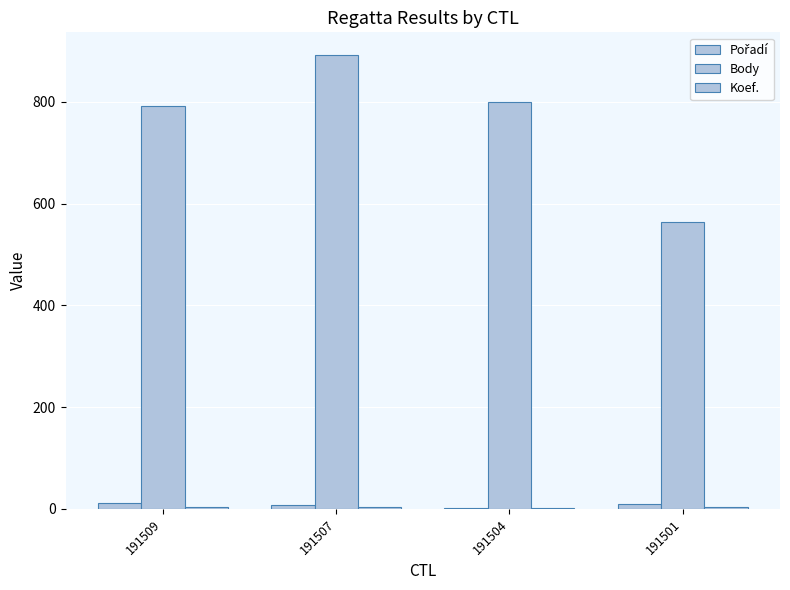

List the labels in order of Body value, largest first.

191507, 191504, 191509, 191501